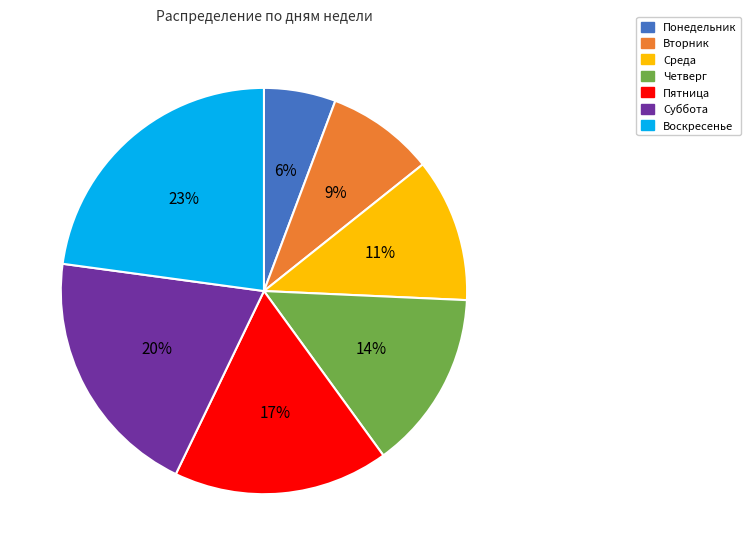

Is the sum of Вторник and Среда greater than half?

No